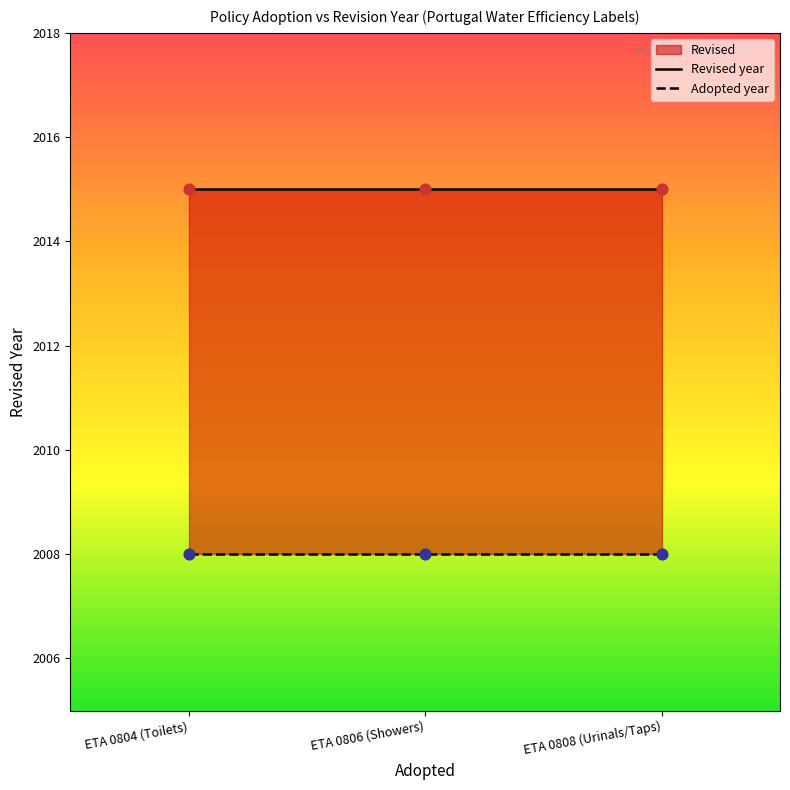

Which series contains the lowest Y value?

Adopted year